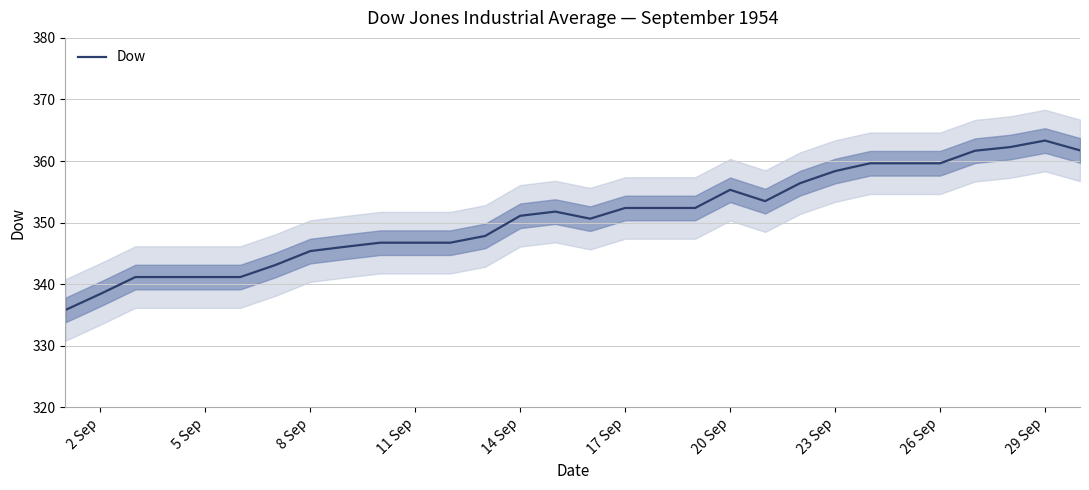

The Dow series shows 532.5 at 11 Sep. True or false?

False